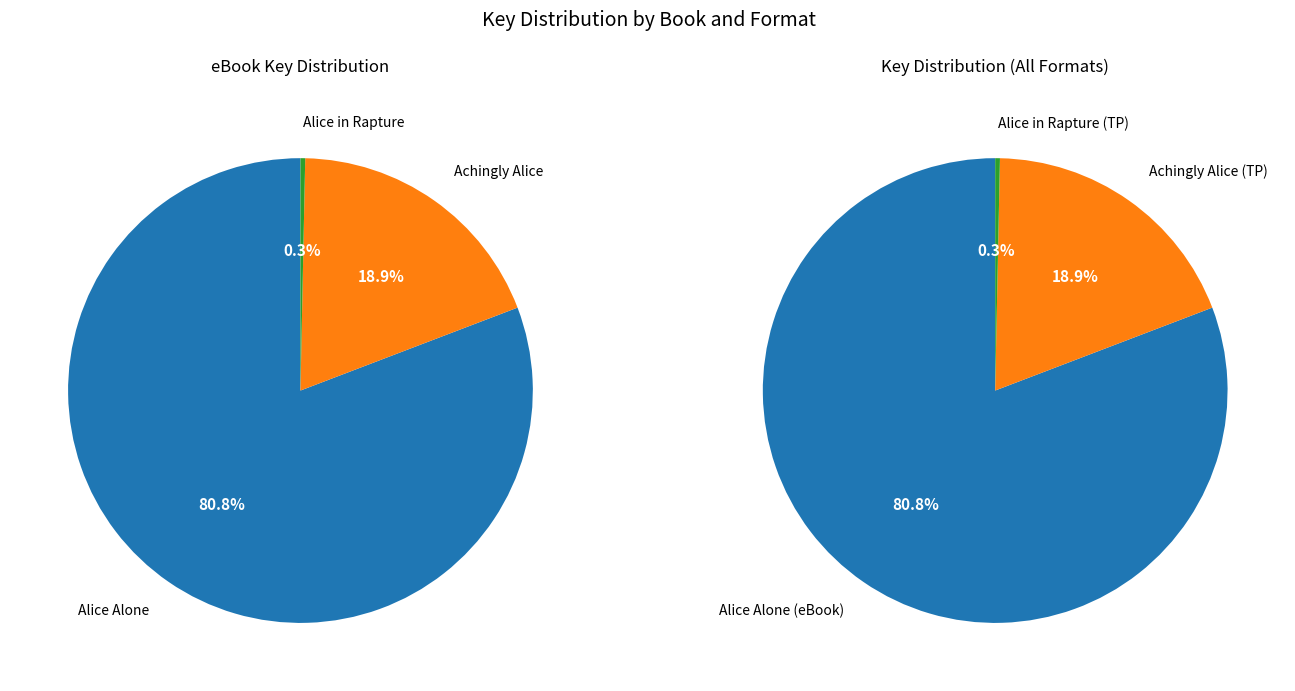

Is eBook (Achingly Alice) the majority of the pie?

No